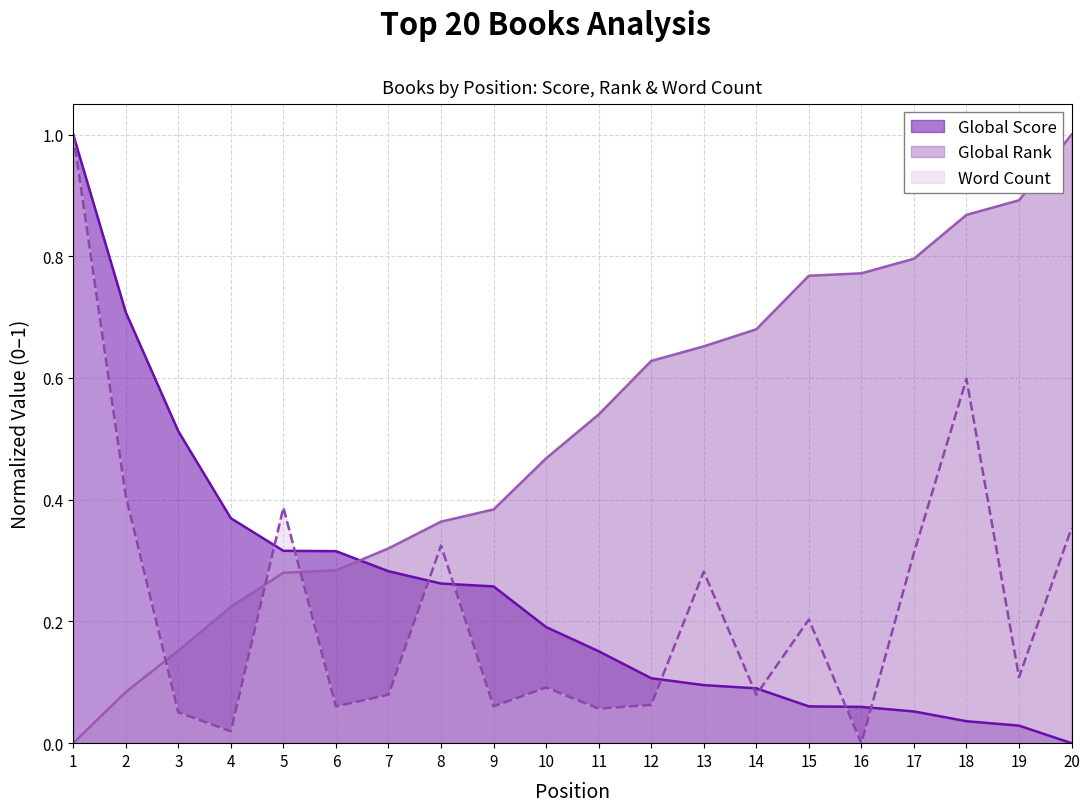

True or false: Global Rank has more than 1 interior local peaks.

False